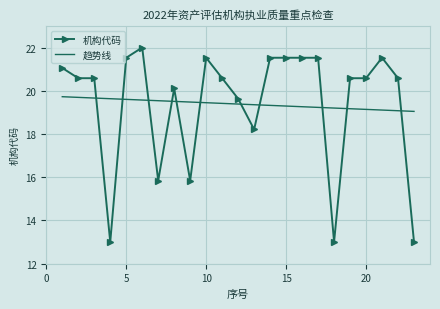

What is the minimum value for 机构代码?

13.0